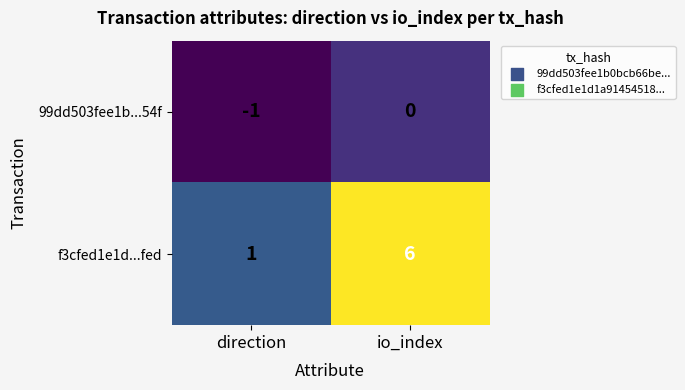

How many series are shown in this chart?

2